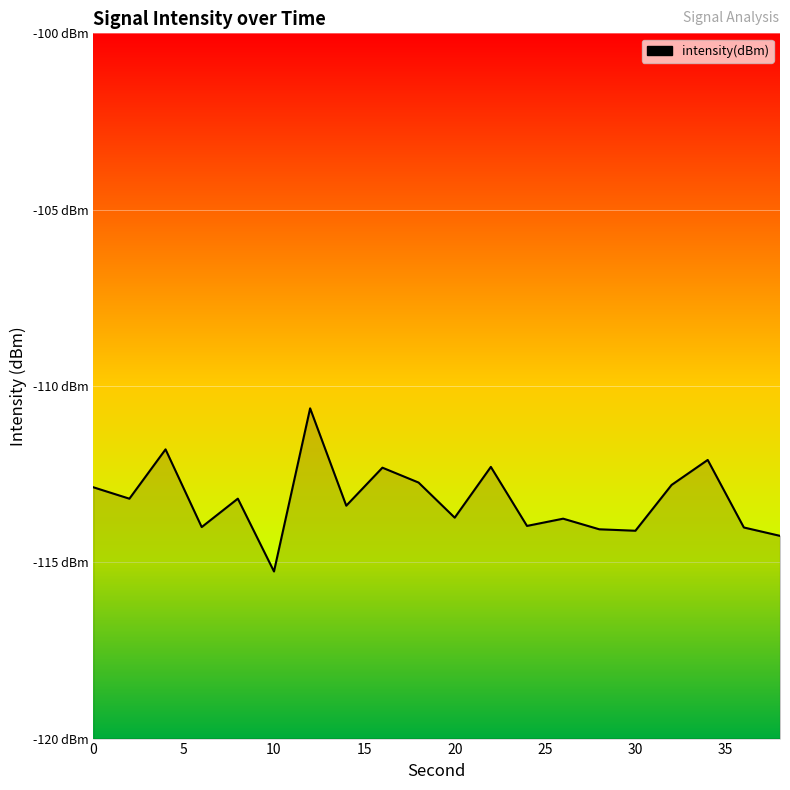

Which has a higher value, 4 or 36?

4